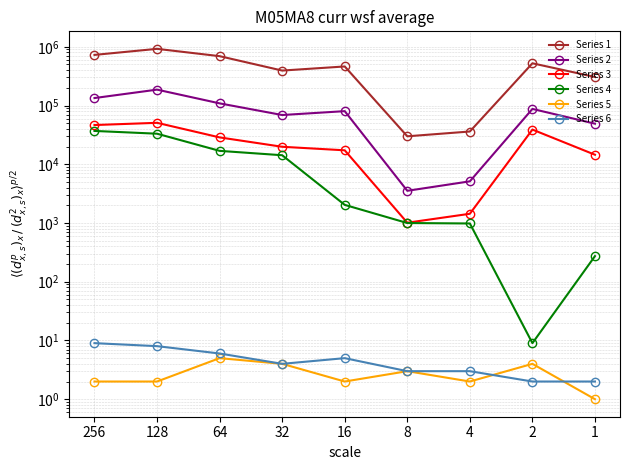

At which label is Series 4 closest to 18454?

64